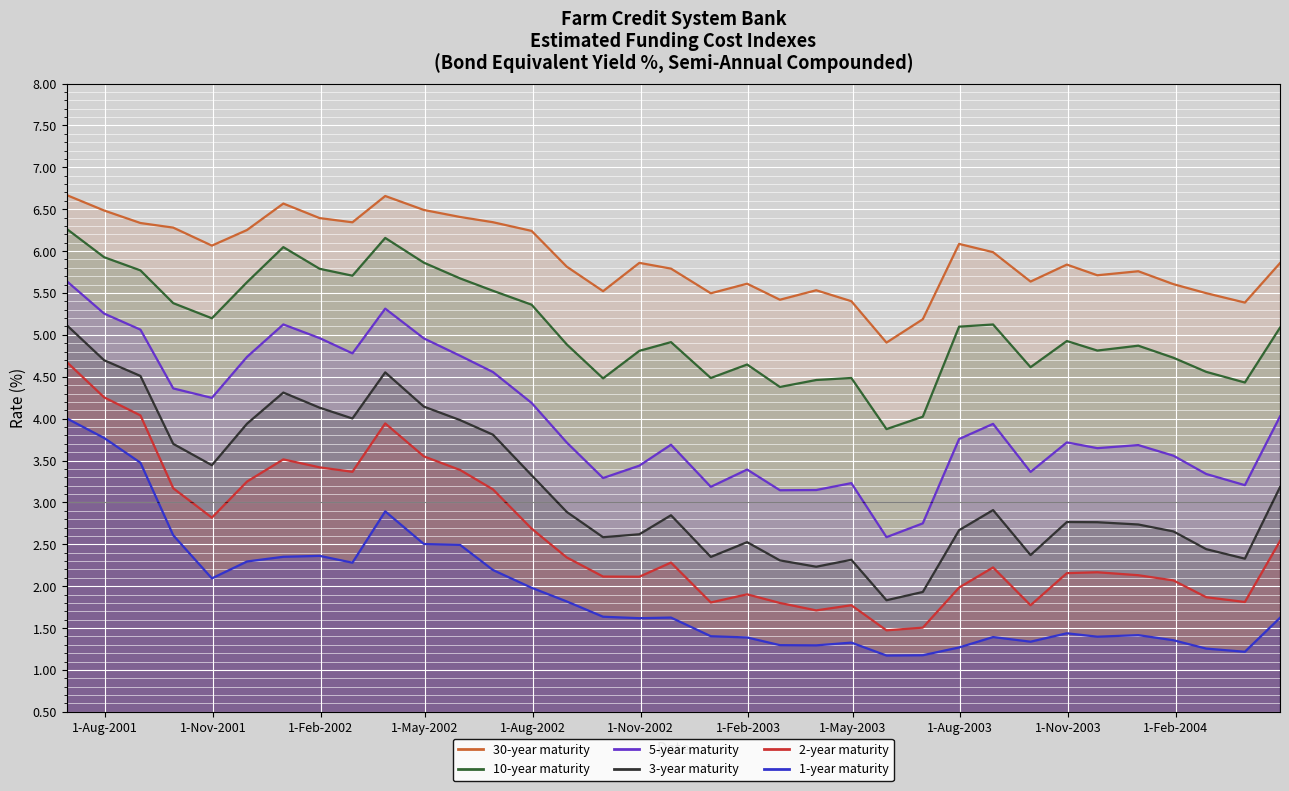

List the series in order of their peak value, highest first.

30-year maturity, 10-year maturity, 5-year maturity, 3-year maturity, 2-year maturity, 1-year maturity